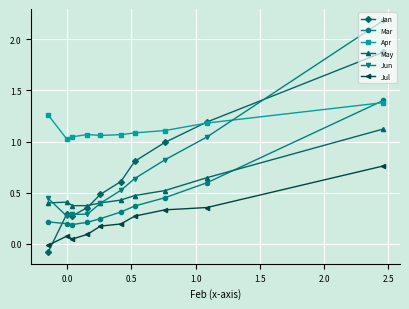

Which series has the widest spread of values?

Jan